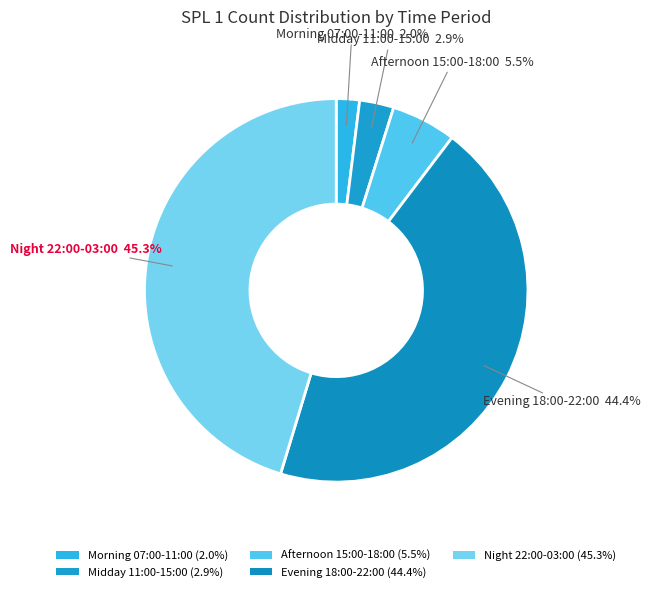

Rank the categories by value from lowest to highest.

Morning 07:00-11:00, Midday 11:00-15:00, Afternoon 15:00-18:00, Evening 18:00-22:00, Night 22:00-03:00